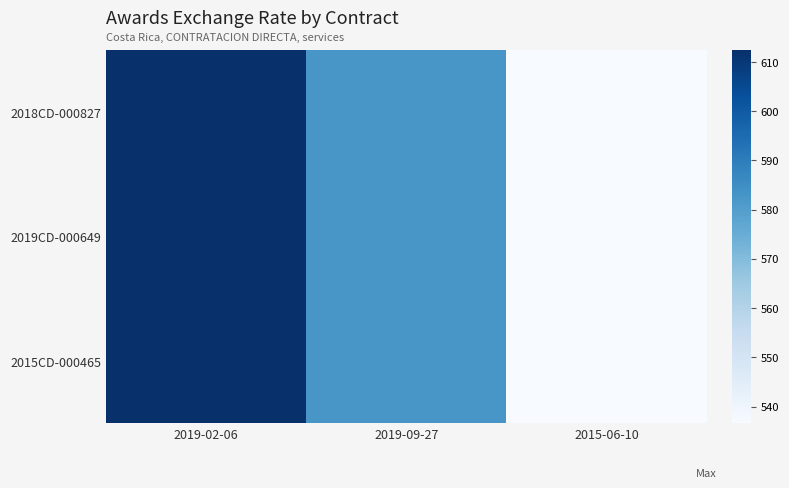

Which label corresponds to the smallest value in the chart?

2015-06-10